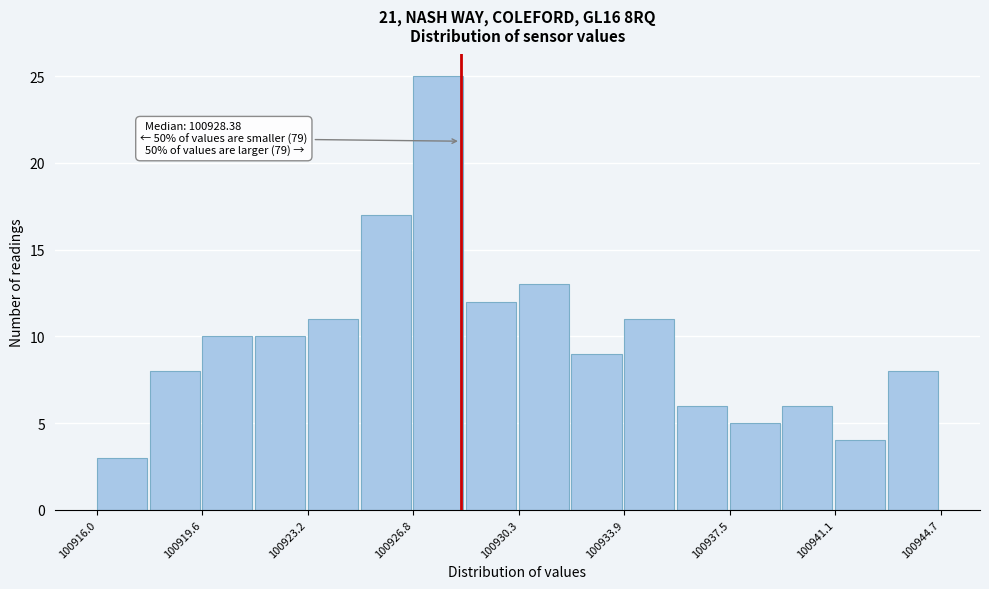

Read against the x-axis, roughly where is the centre of the tallest bar?

100927.5